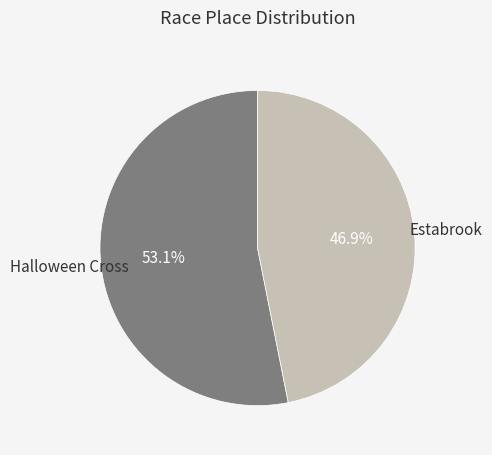

Does any single category account for the majority?

Yes